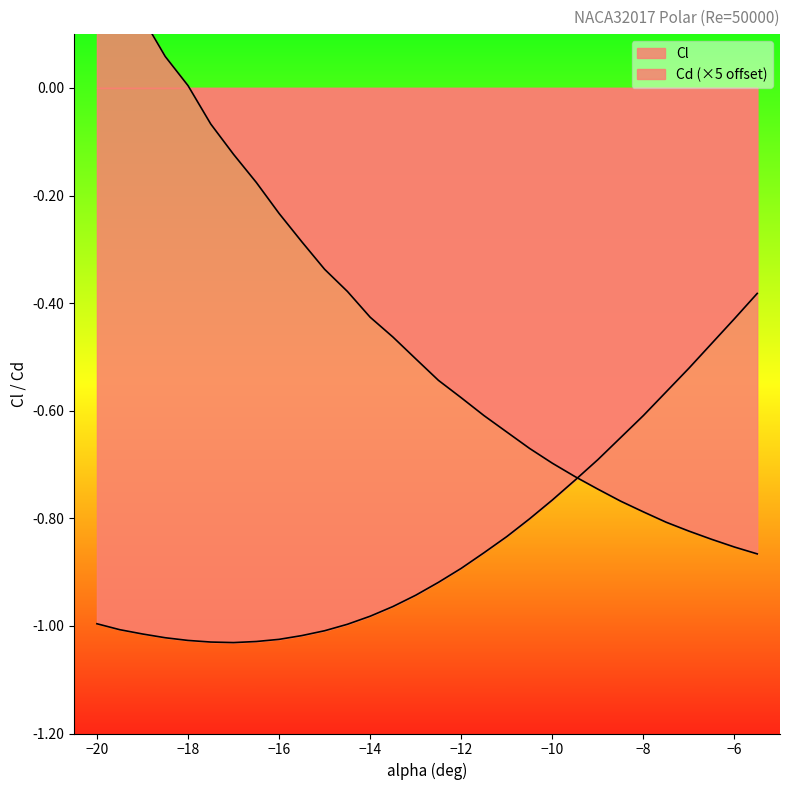

Which series has the largest total across all categories?

Cd